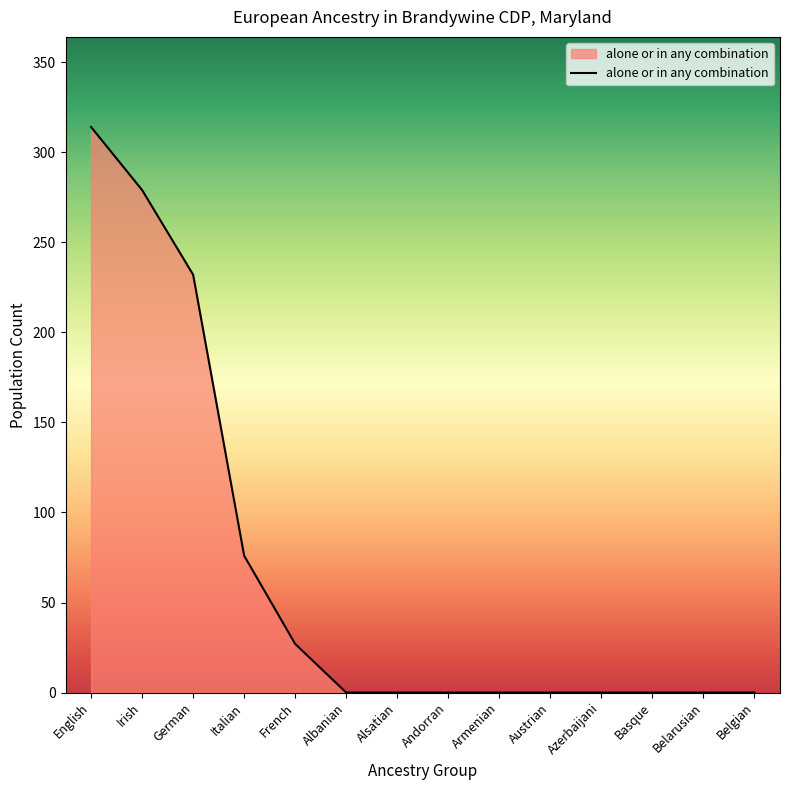

Between French and Irish, which is larger?

Irish